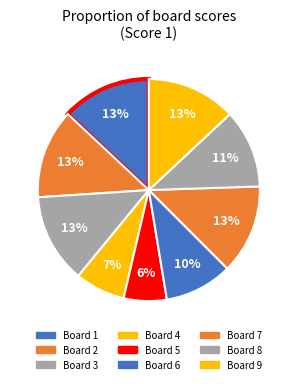

Combined, what portion of the pie is Board 1 and Board 6?

22.9%